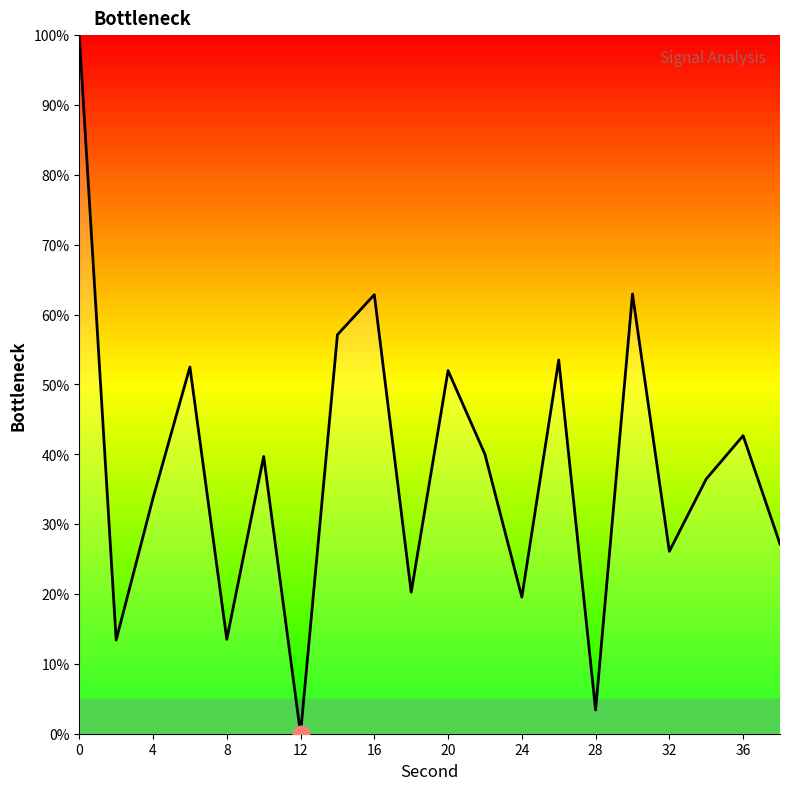

What is the maximum value shown in the chart?

100.0